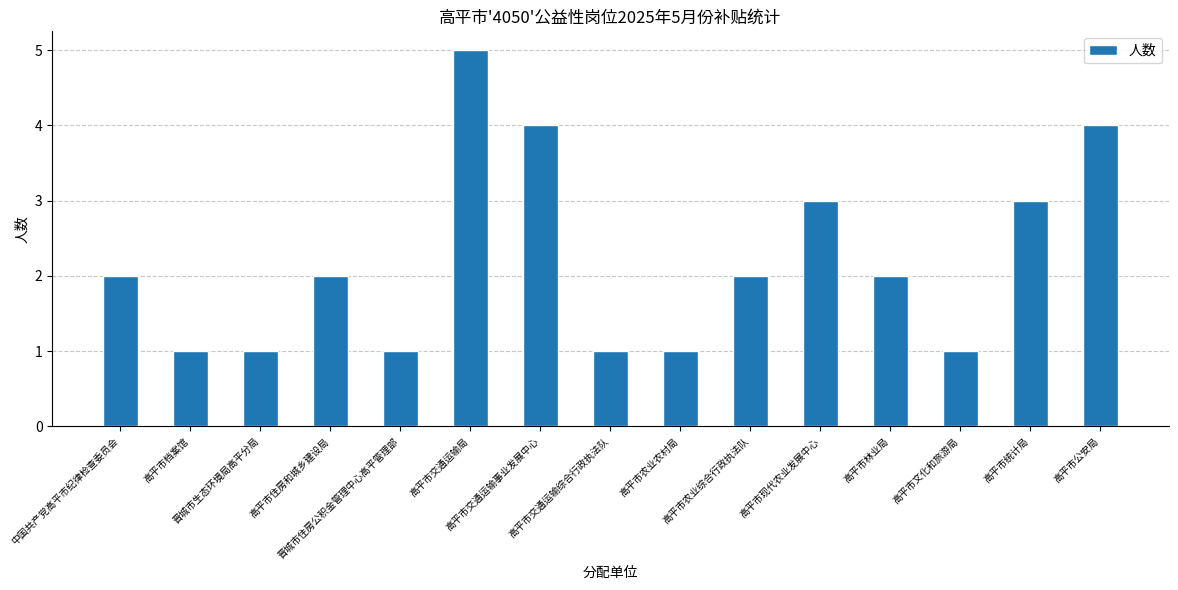

What is the difference between the maximum and minimum values?

4